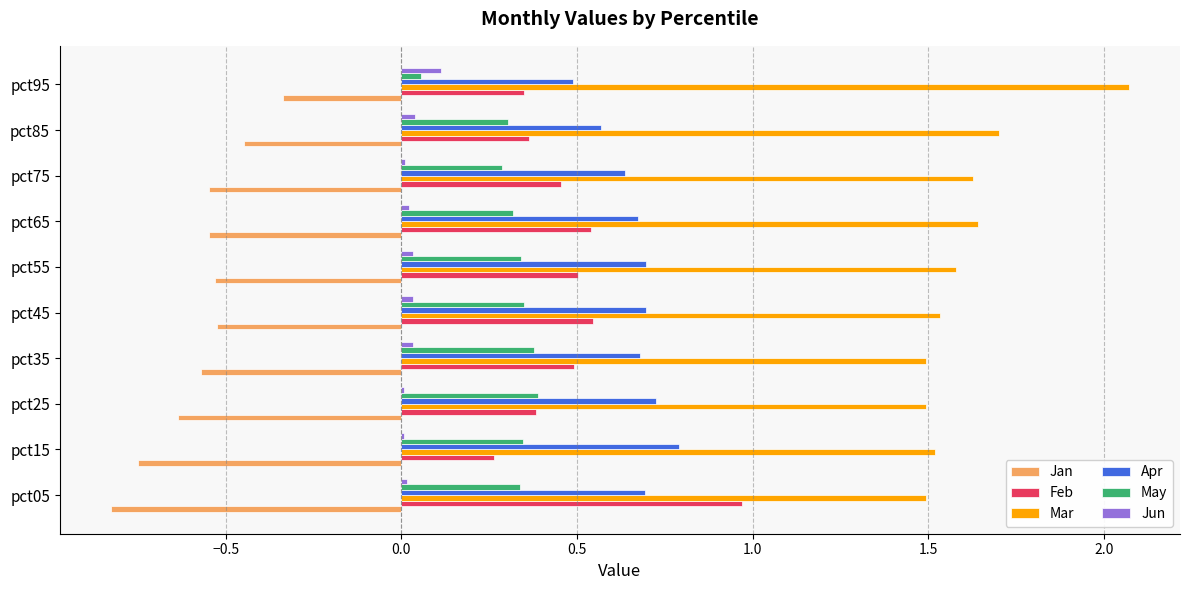

Which series has the largest total across all categories?

Mar